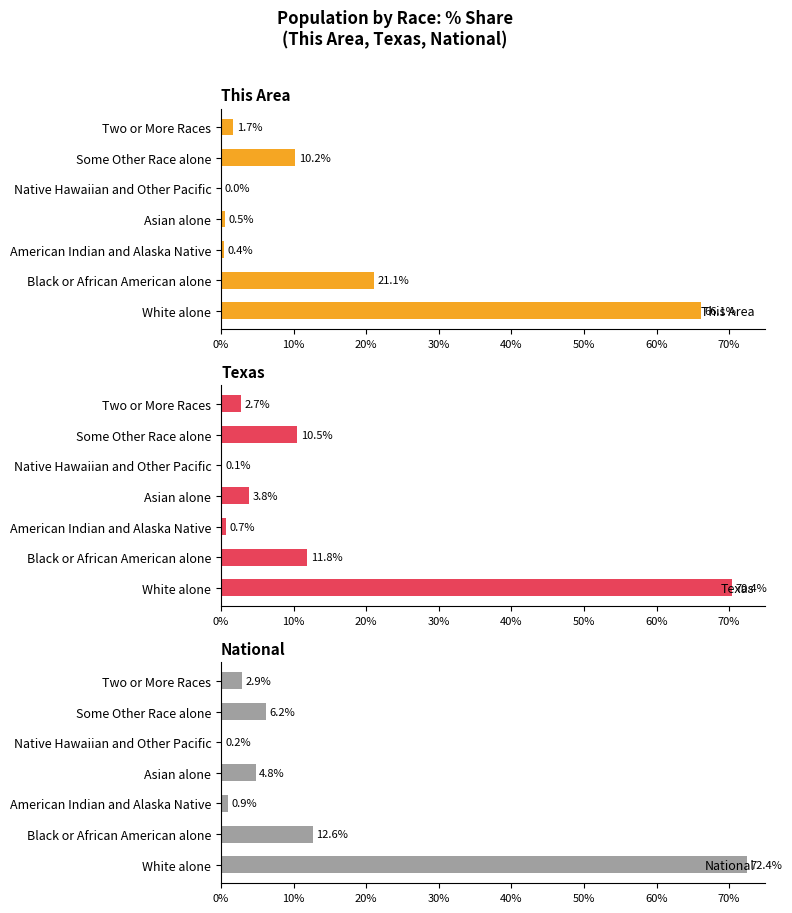

Is it true that National equals 1.3 at American Indian and Alaska Native?

False